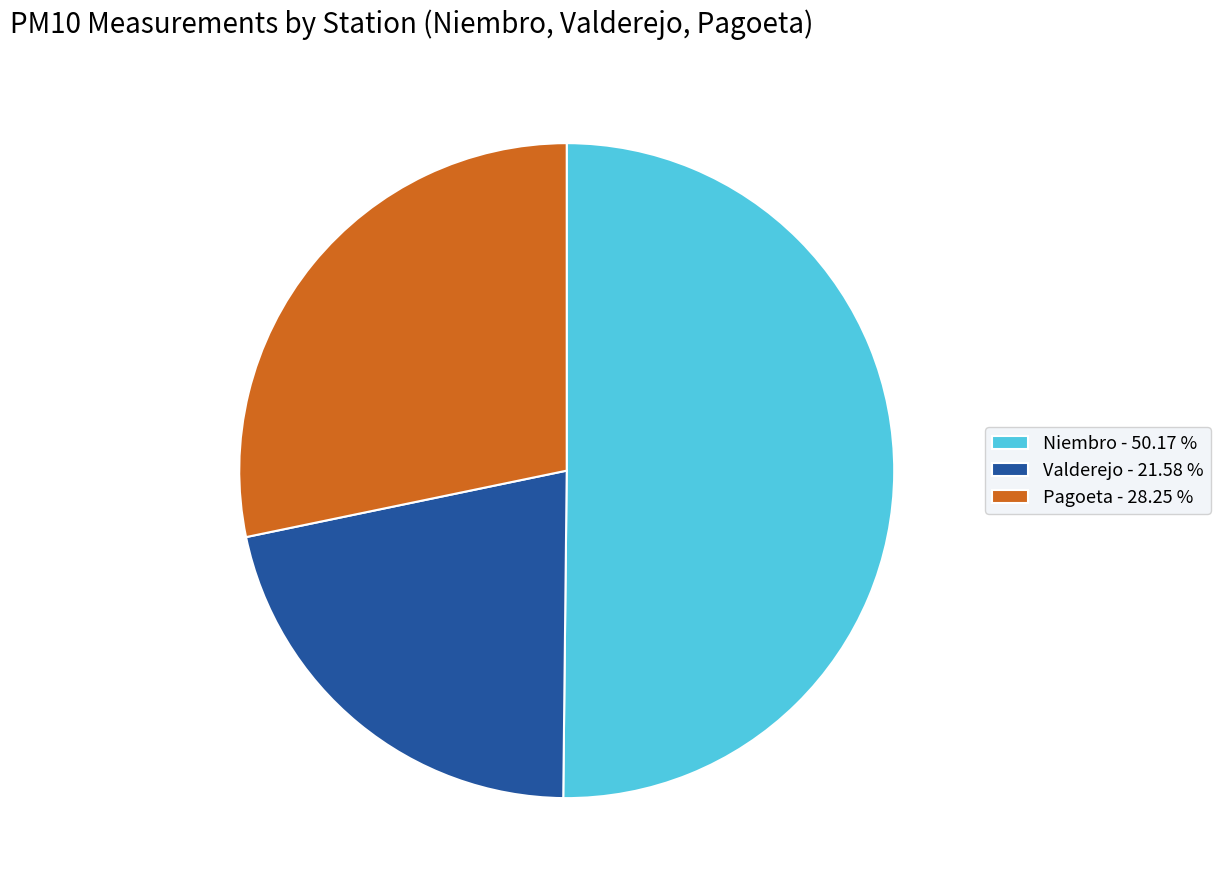

Rank the categories by value from highest to lowest.

Niembro - 50.17 %, Pagoeta - 28.25 %, Valderejo - 21.58 %